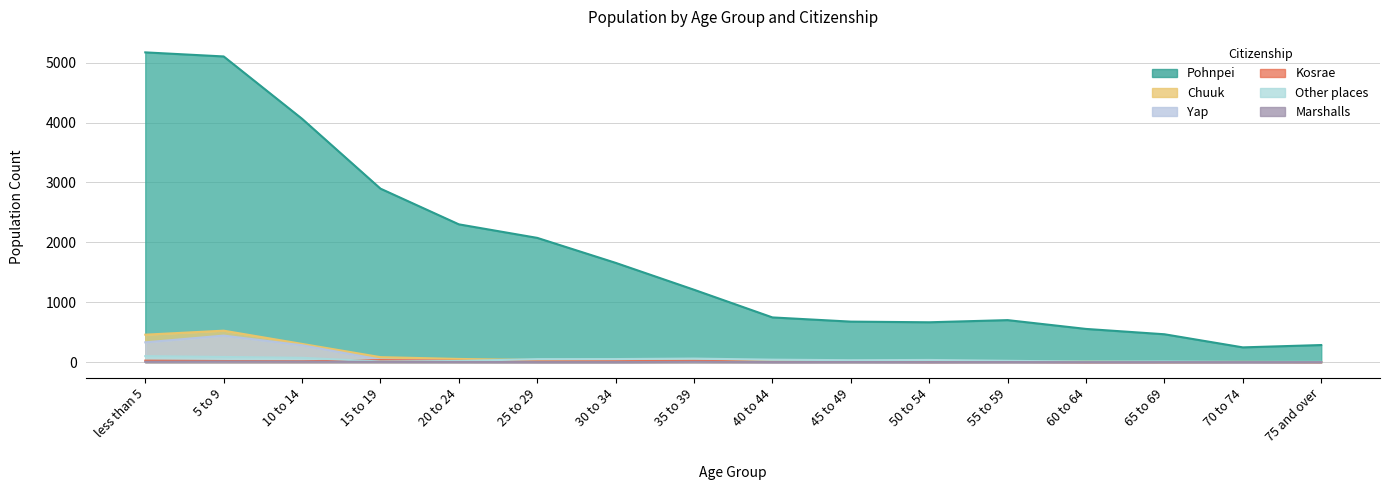

In Pohnpei, how many points are higher than both neighbors (excluding endpoints)?

1